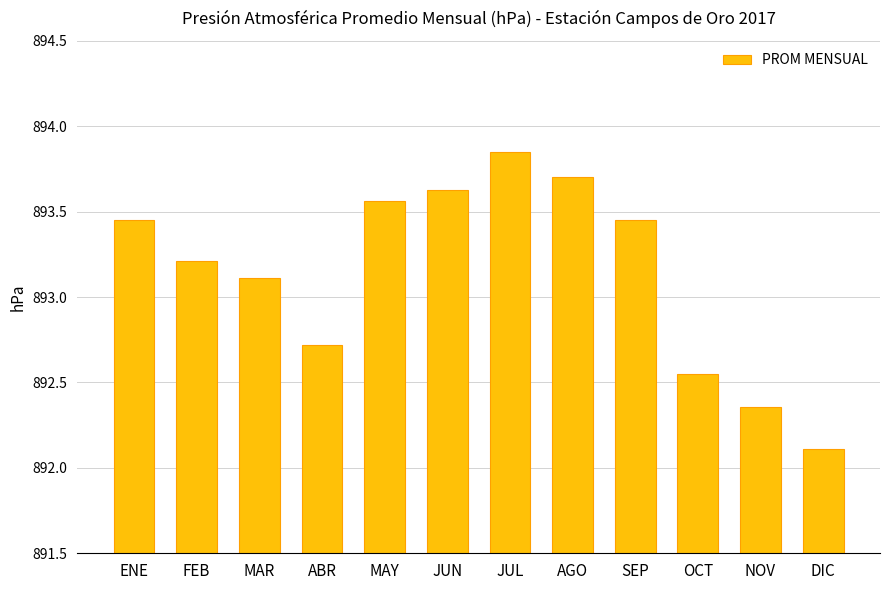

Between MAY and ENE, which is larger?

MAY